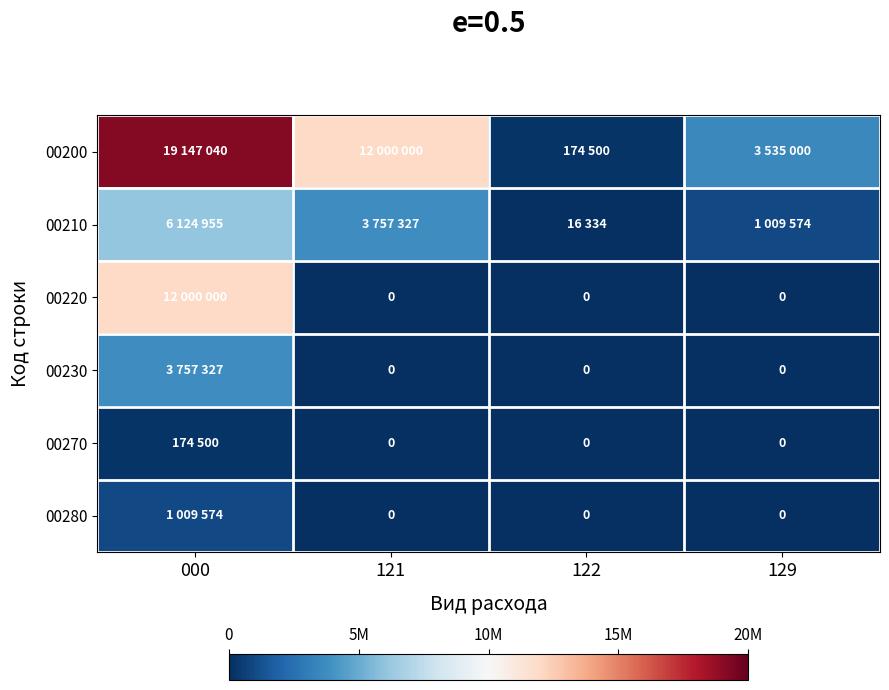

What is the total value across all series at 000?

42213396